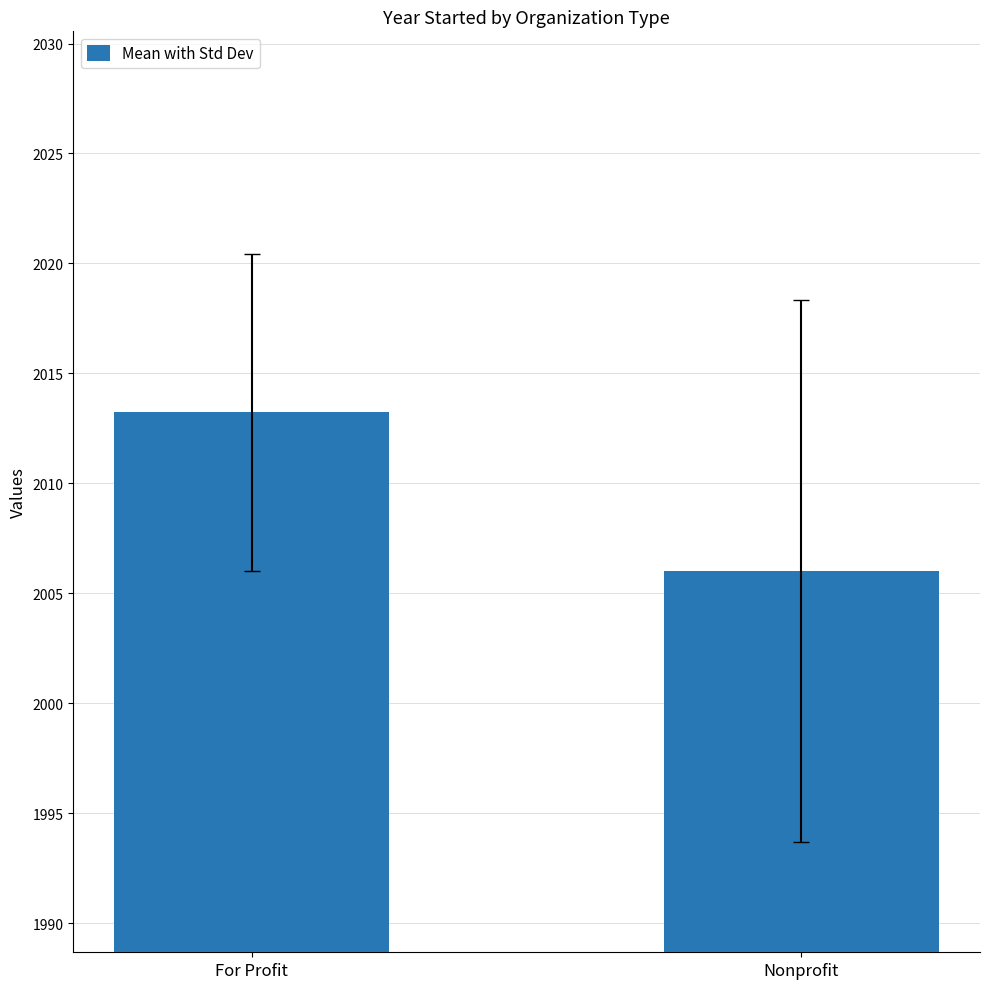

What is the smallest value displayed?

2006.0